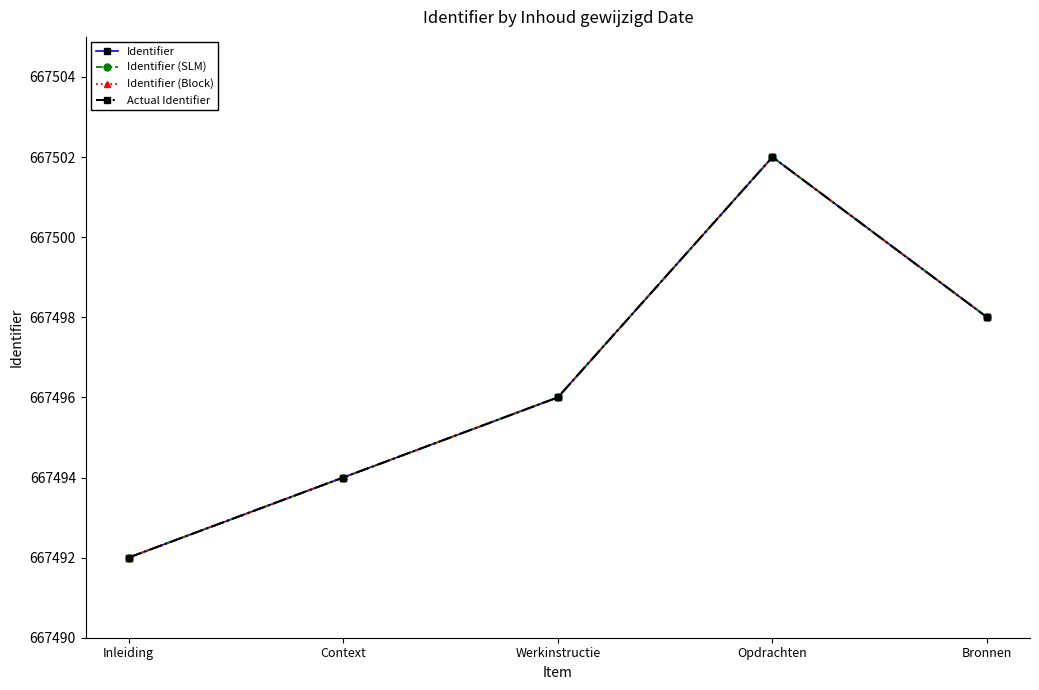

The Identifier (SLM) series shows 977883 at Werkinstructie. True or false?

False